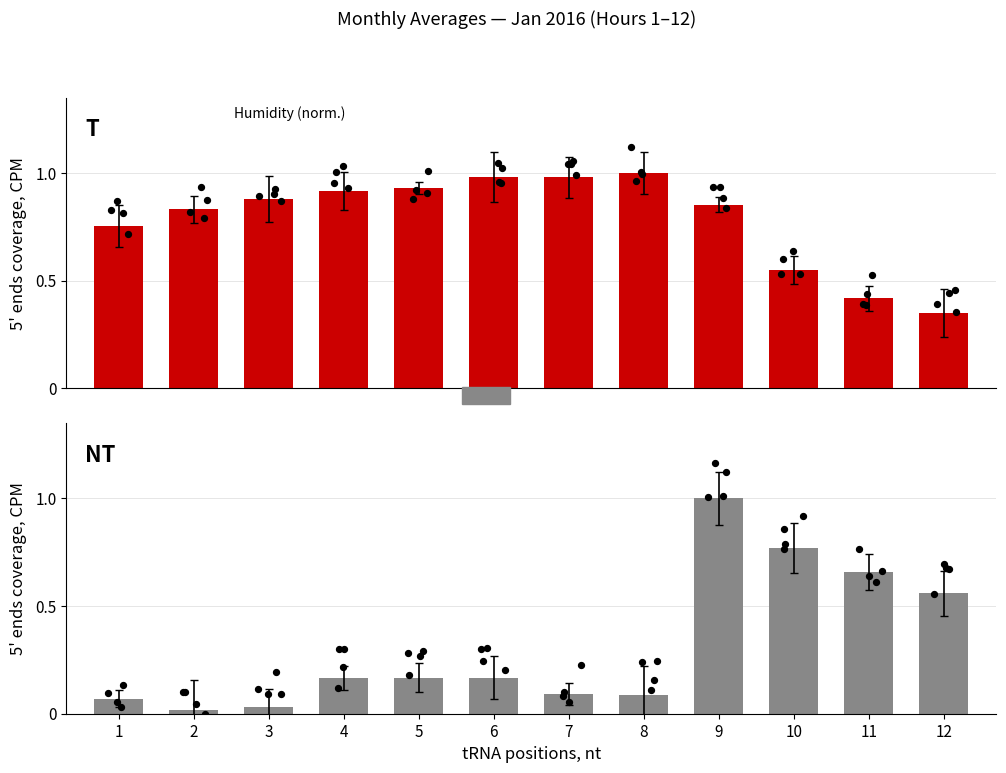

At which category is the sum across all series the highest?

9